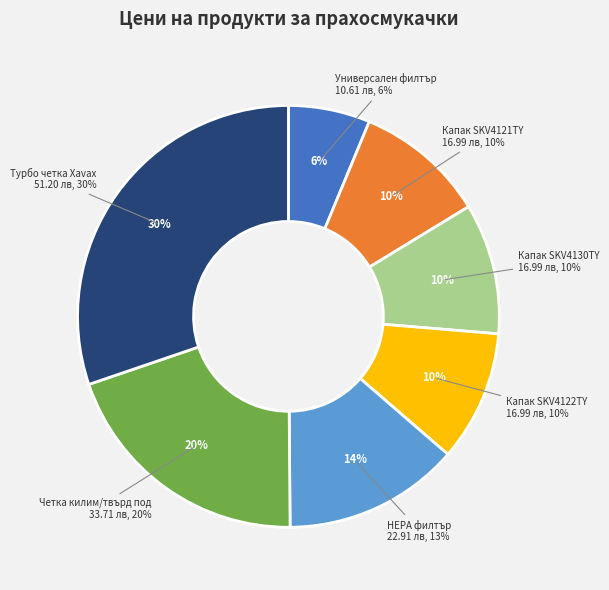

Does any single category account for the majority?

No